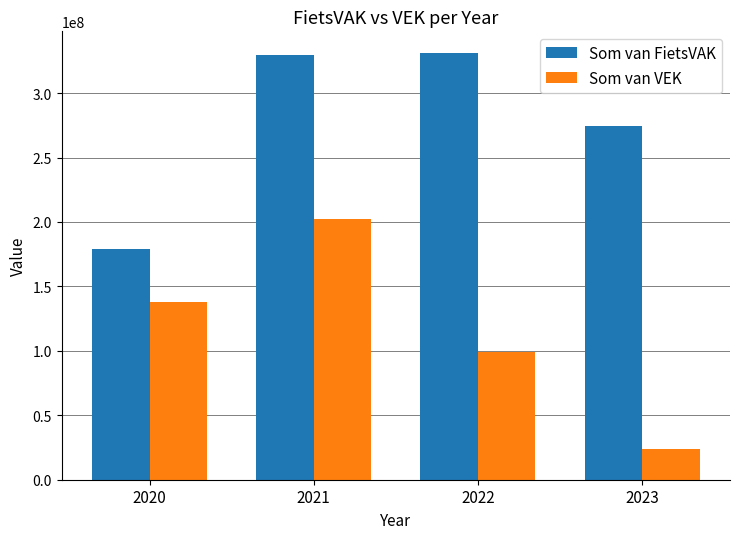

Read the Som van FietsVAK value at 2021.

329245151.0